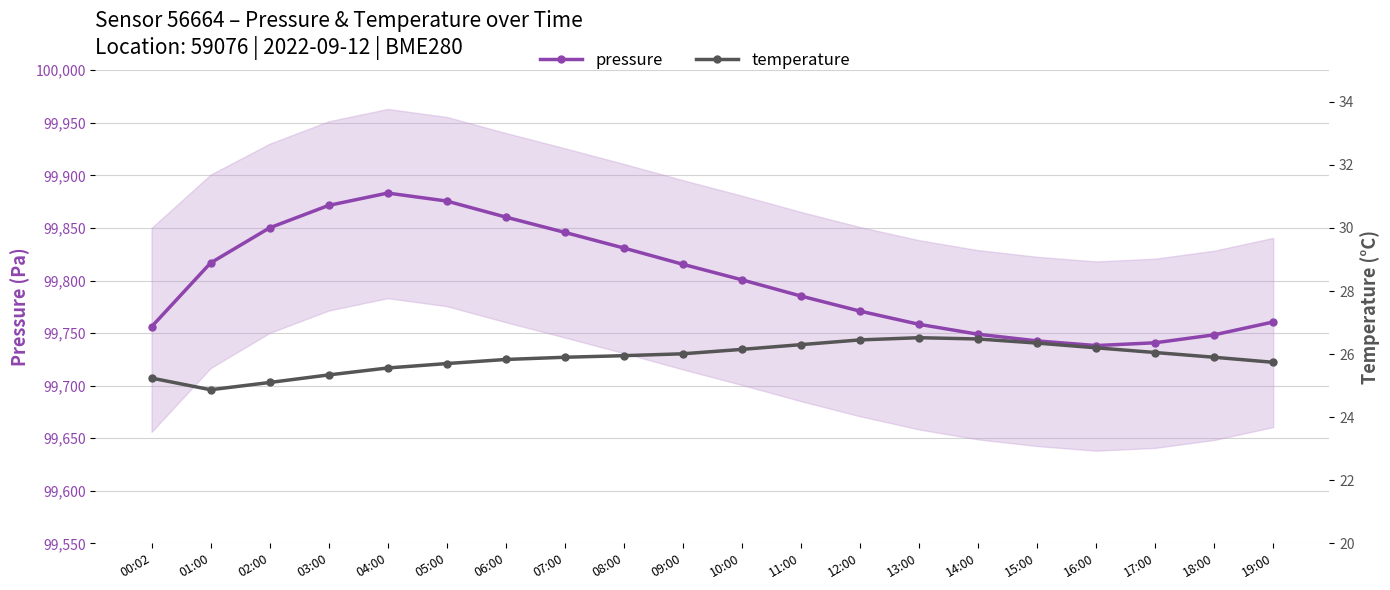

How many categories are shown in the chart?

20